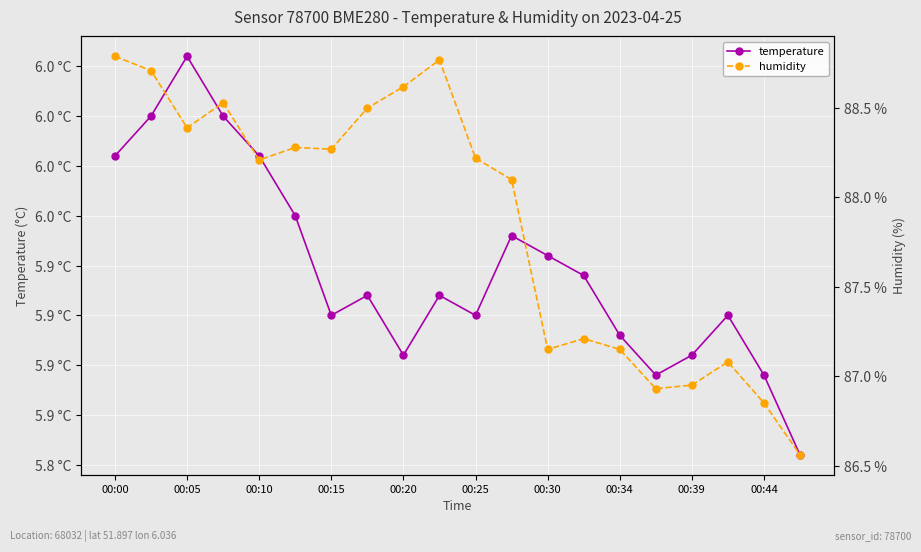

Which series has the largest range (max minus min)?

humidity